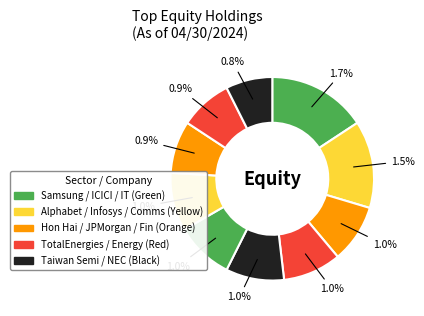

Which slice is the largest?

Samsung Electronics